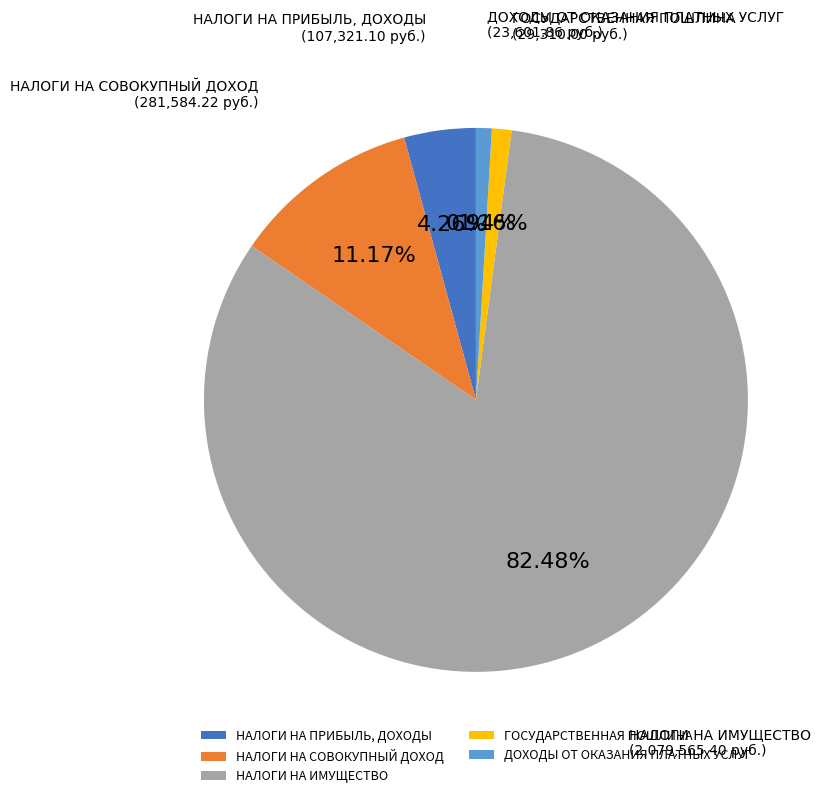

How many slices are in this pie chart?

5